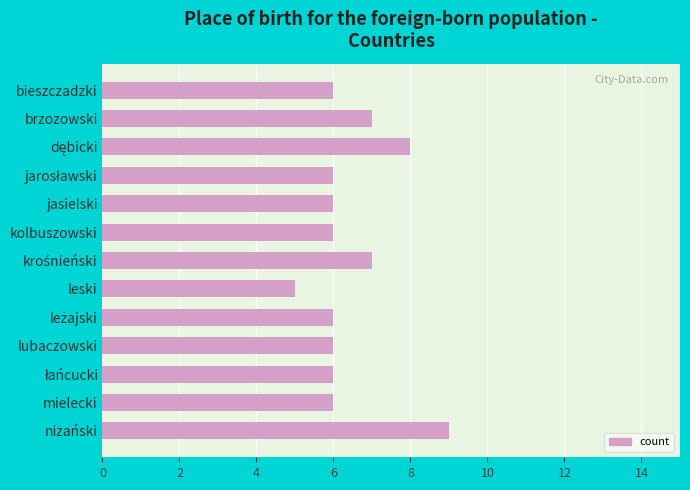

Read the value at brzozowski.

7